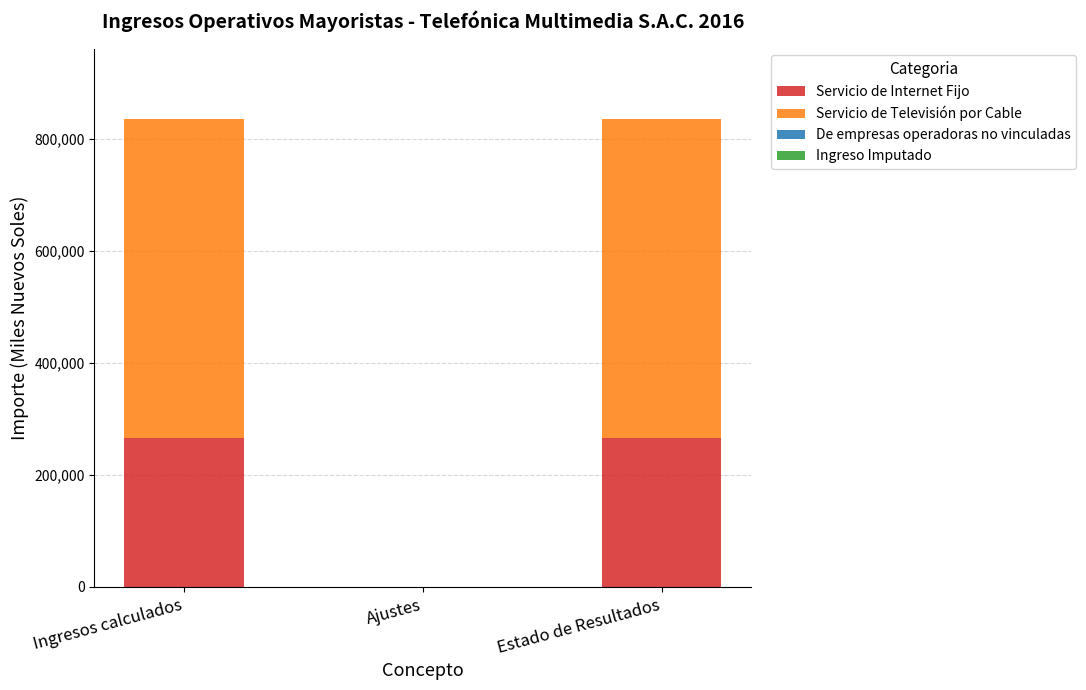

Is it true that Servicio de Internet Fijo equals 265161.2 at Estado de Resultados?

True